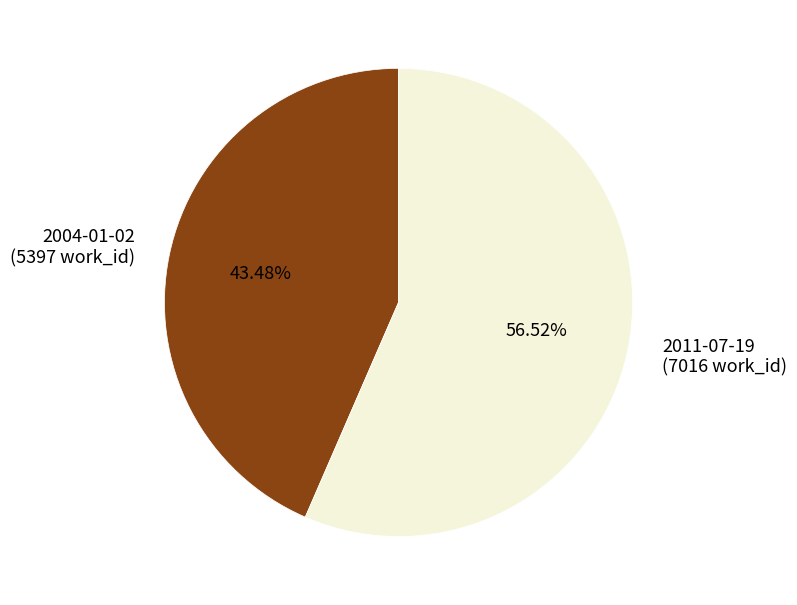

What portion of the pie excludes 2011-07-19?

43.5%